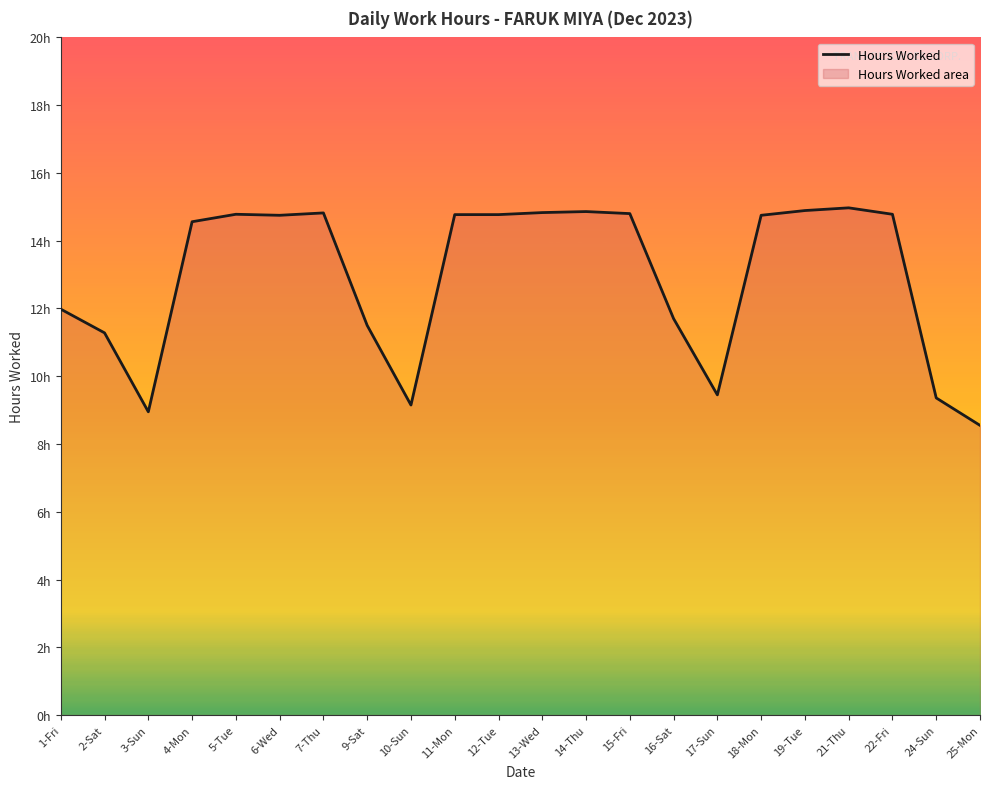

Count the number of values greater than 14.

13